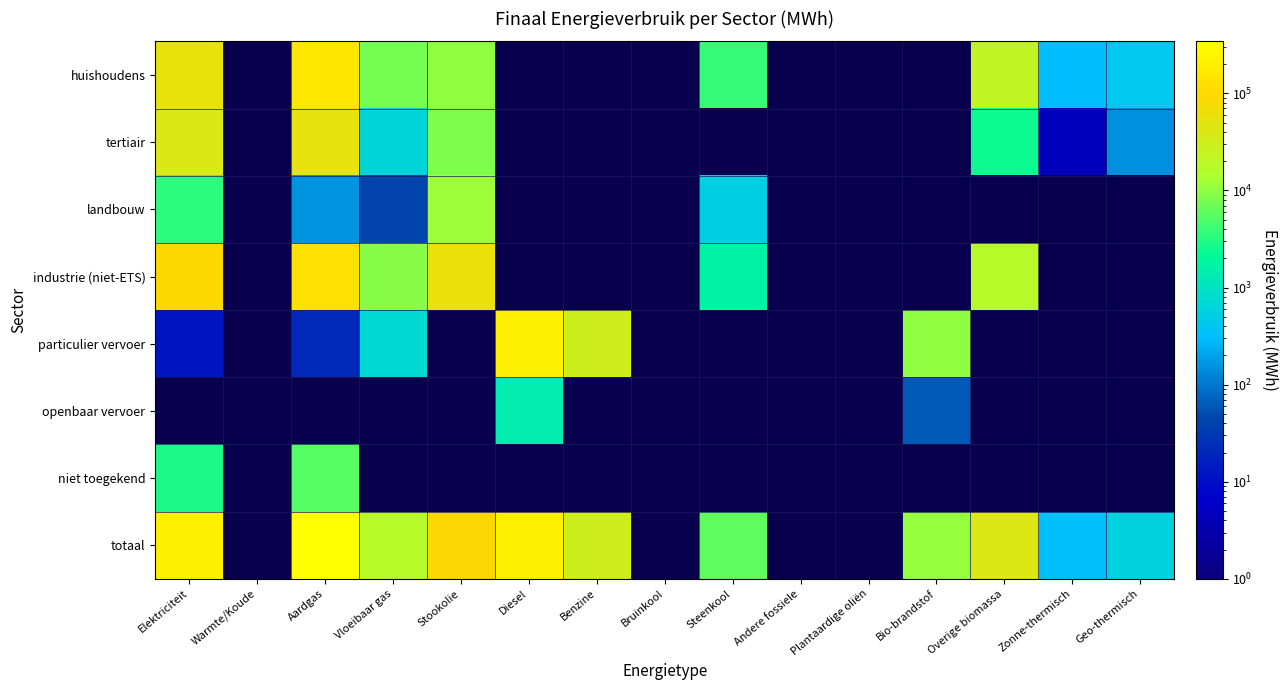

The openbaar vervoer series shows 2078.6 at Diesel. True or false?

False